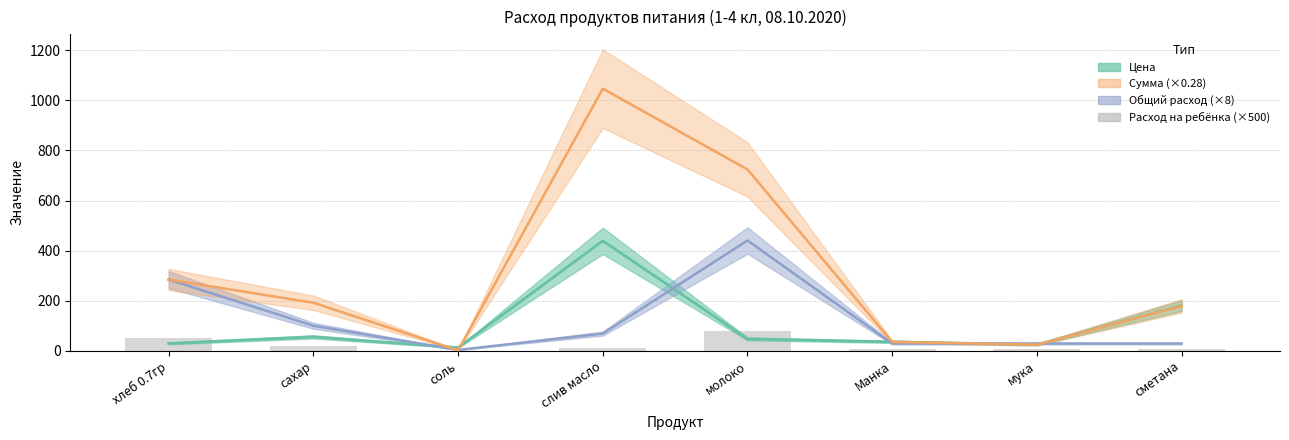

What is the minimum value shown in the chart?

0.5